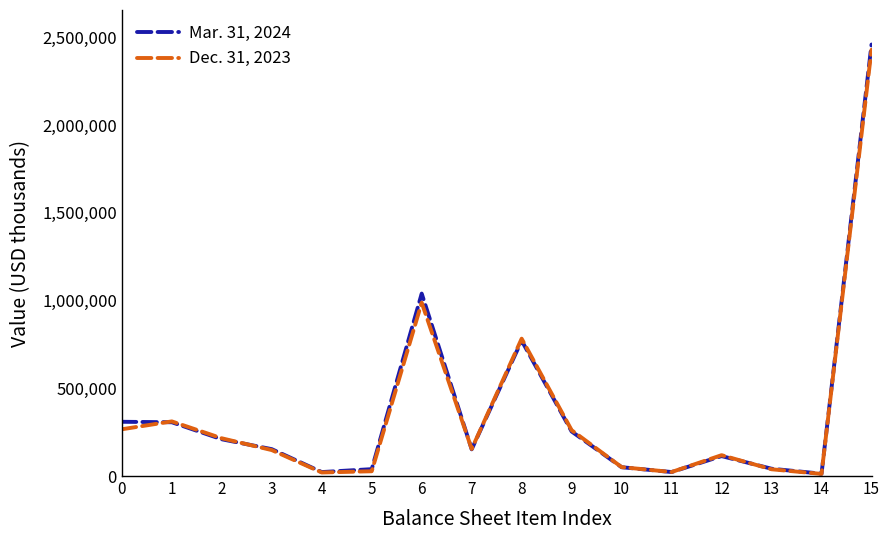

What is the difference between the maximum and minimum values in the Dec. 31, 2023 series?

2417500